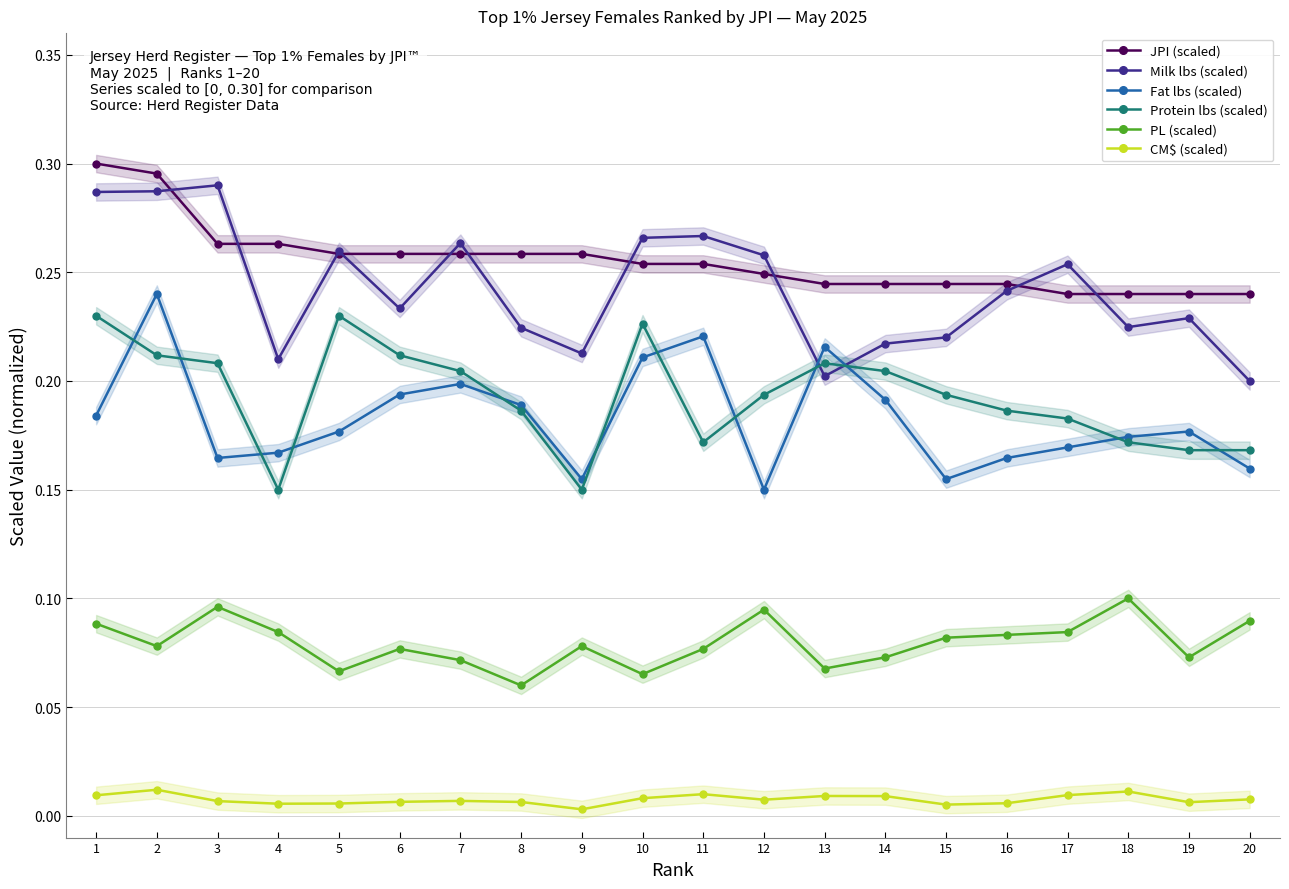

What is the sum of the Fat lbs (scaled) values at 8 and 18?

0.4